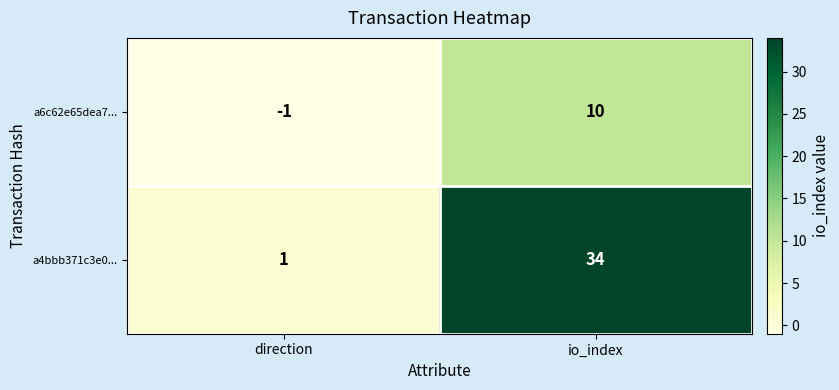

What is the total value across all series at io_index?

44